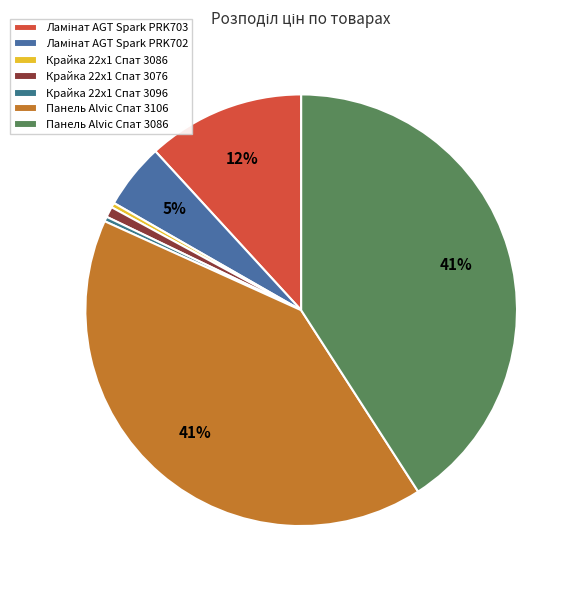

Count the number of slices in the pie.

7